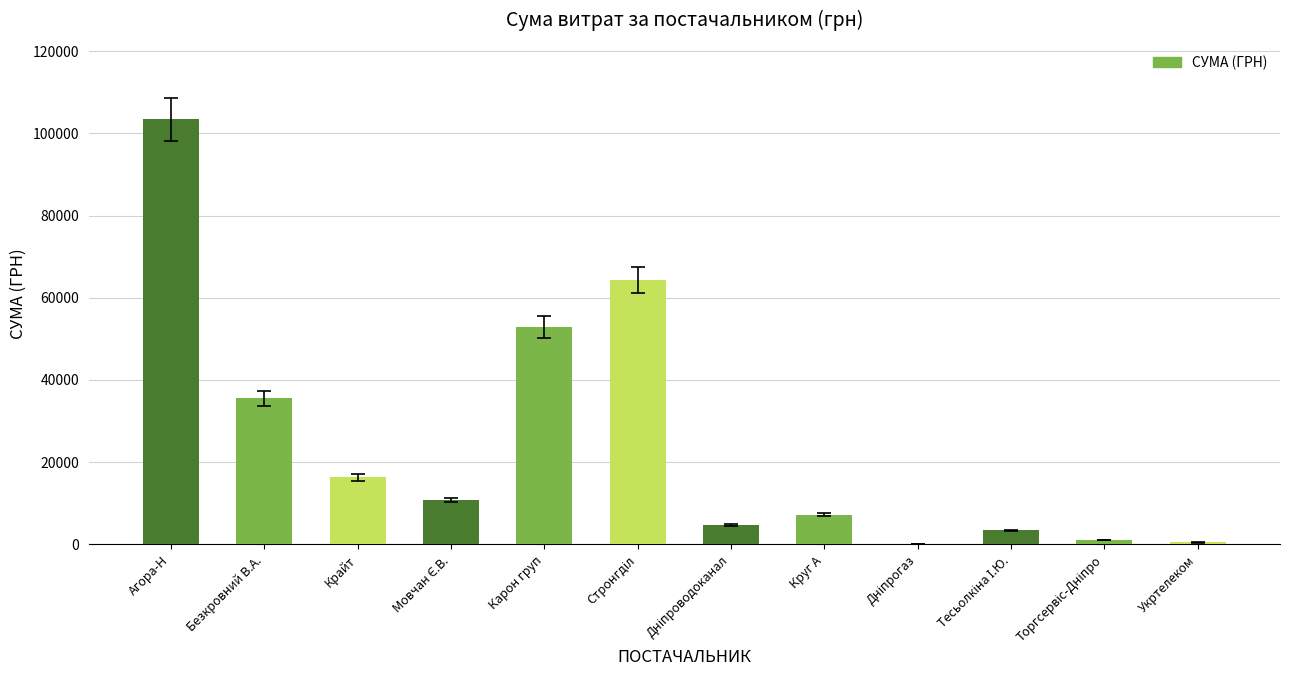

The value at Агора-Н is 103417.0. True or false?

True